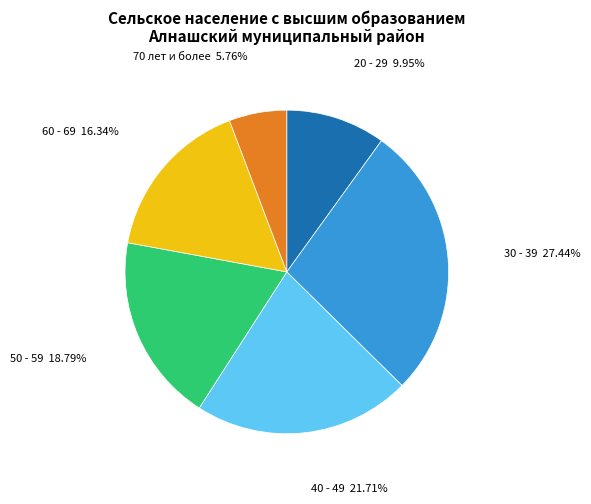

Rank the categories by value from lowest to highest.

70 лет и более, 20 - 29, 60 - 69, 50 - 59, 40 - 49, 30 - 39